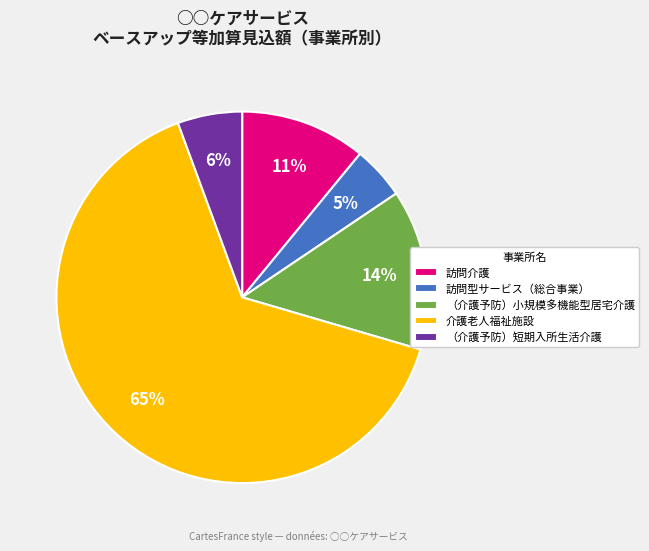

To the nearest percent, what is the combined percentage of （介護予防）短期入所生活介護 and （介護予防）小規模多機能型居宅介護?

20%